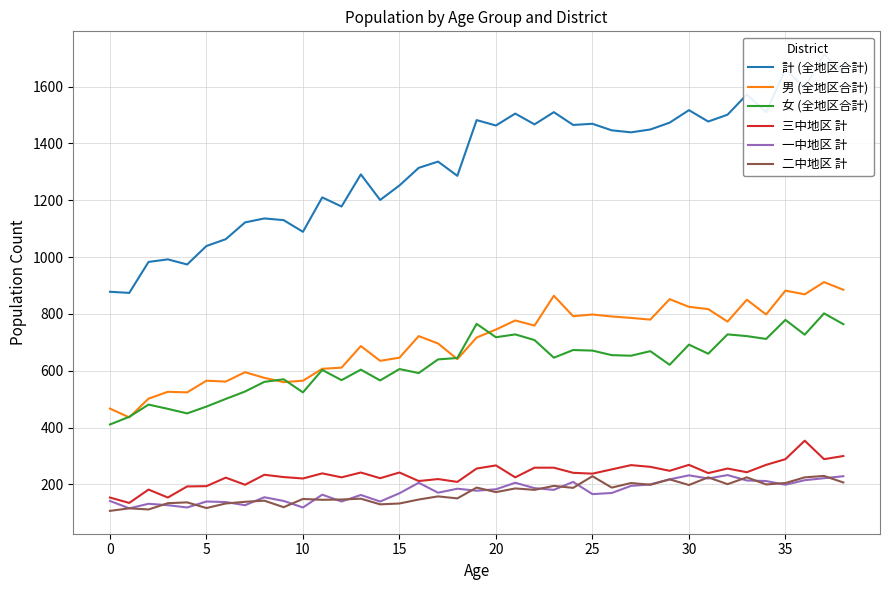

How many interior local peaks does the 女 (全地区合計) series have?

13